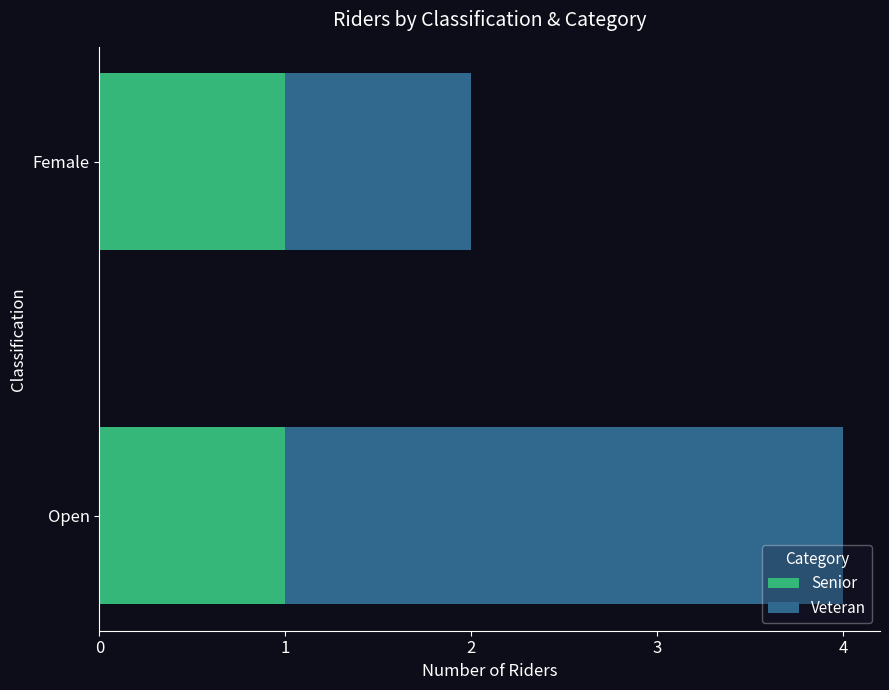

At which category is the sum across all series the highest?

Open